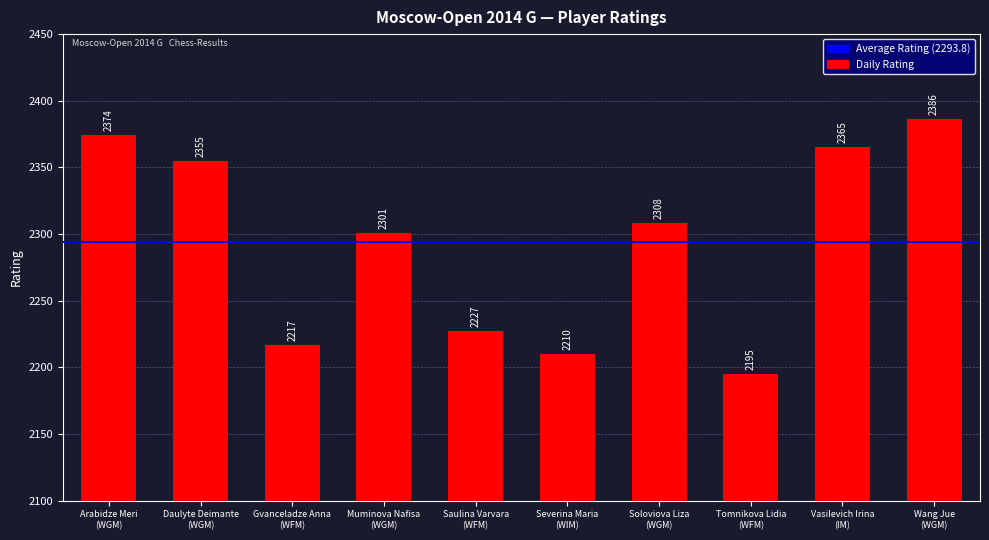

Rank the categories by value from highest to lowest.

Wang Jue
(WGM), Arabidze Meri
(WGM), Vasilevich Irina
(IM), Daulyte Deimante
(WGM), Soloviova Liza
(WGM), Muminova Nafisa
(WGM), Saulina Varvara
(WFM), Gvanceladze Anna
(WFM), Severina Maria
(WIM), Tomnikova Lidia
(WFM)